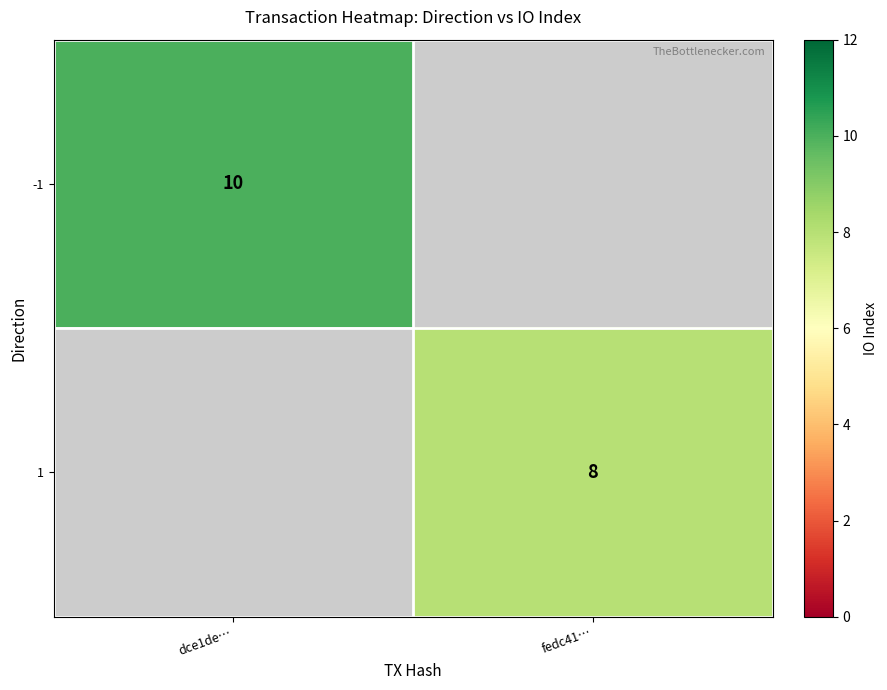

Is it true that -1 equals 10 at dce1de…?

True